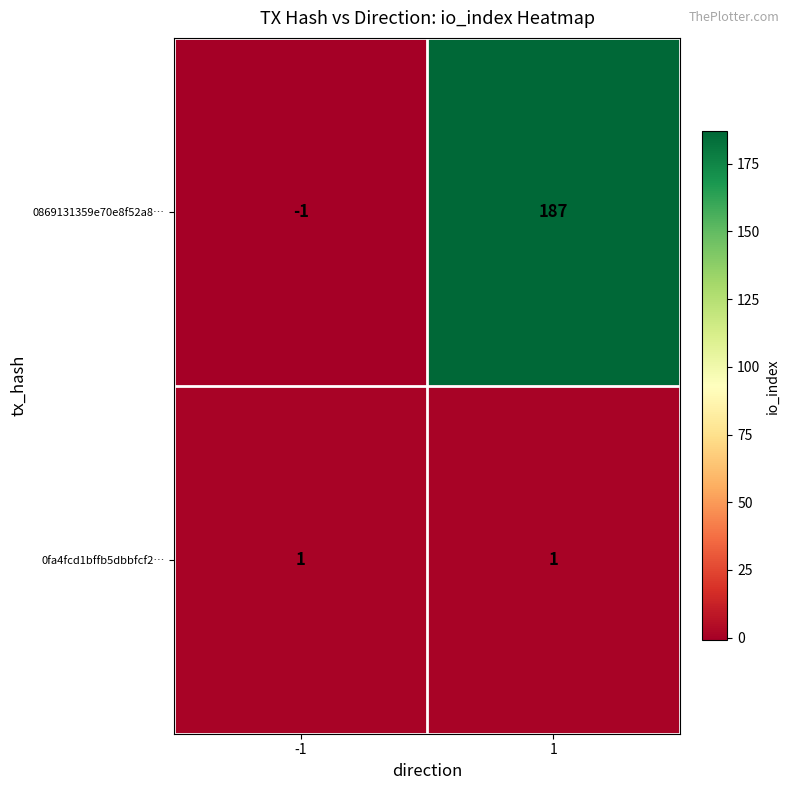

The value of 0869131359e70e8f52a8… at -1 is -1. True or false?

True